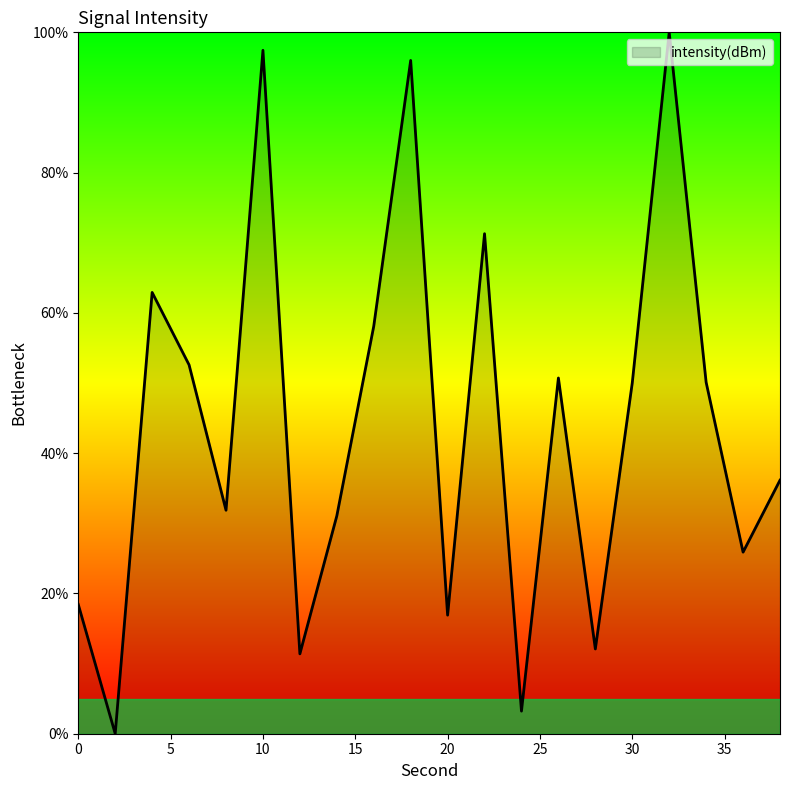

What is the maximum value shown in the chart?

100.0